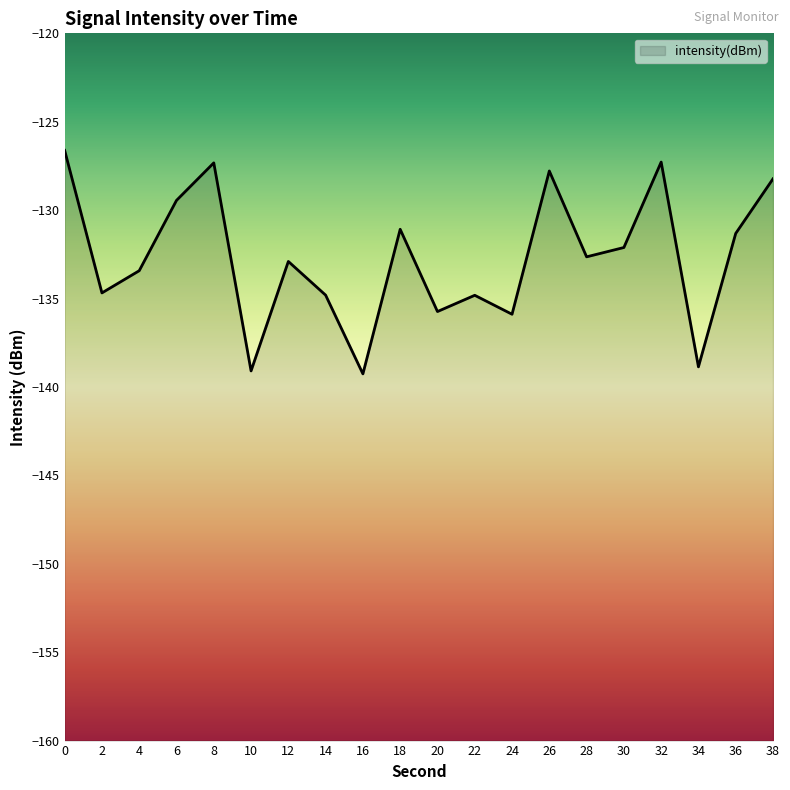

At which category does the data reach its first local valley?

2